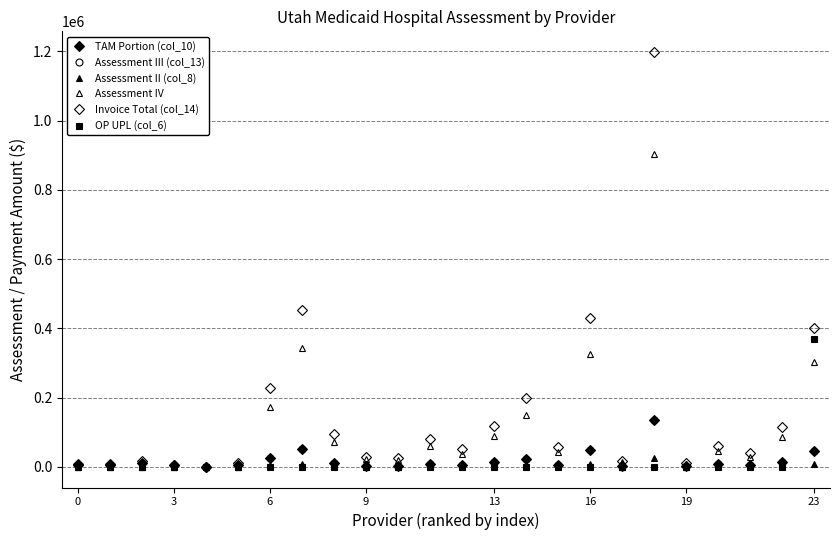

At which label does Assessment III (col_13) first exceed 6748?

6